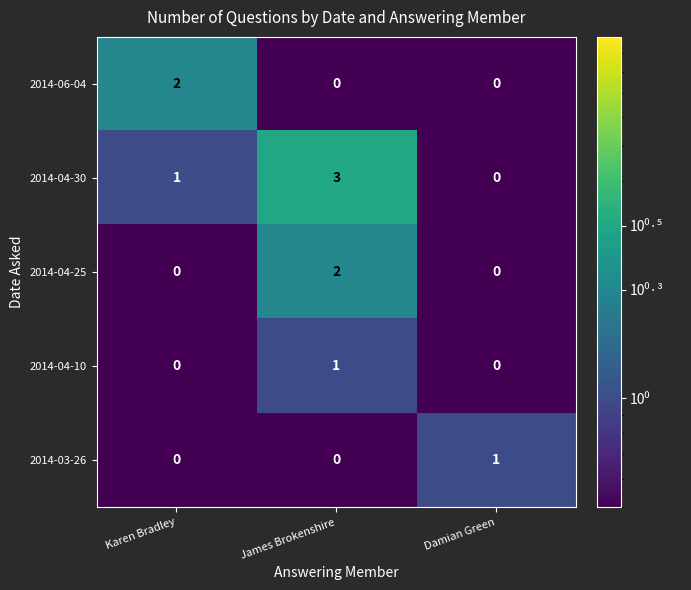

Which series has the largest total across all categories?

2014-04-30